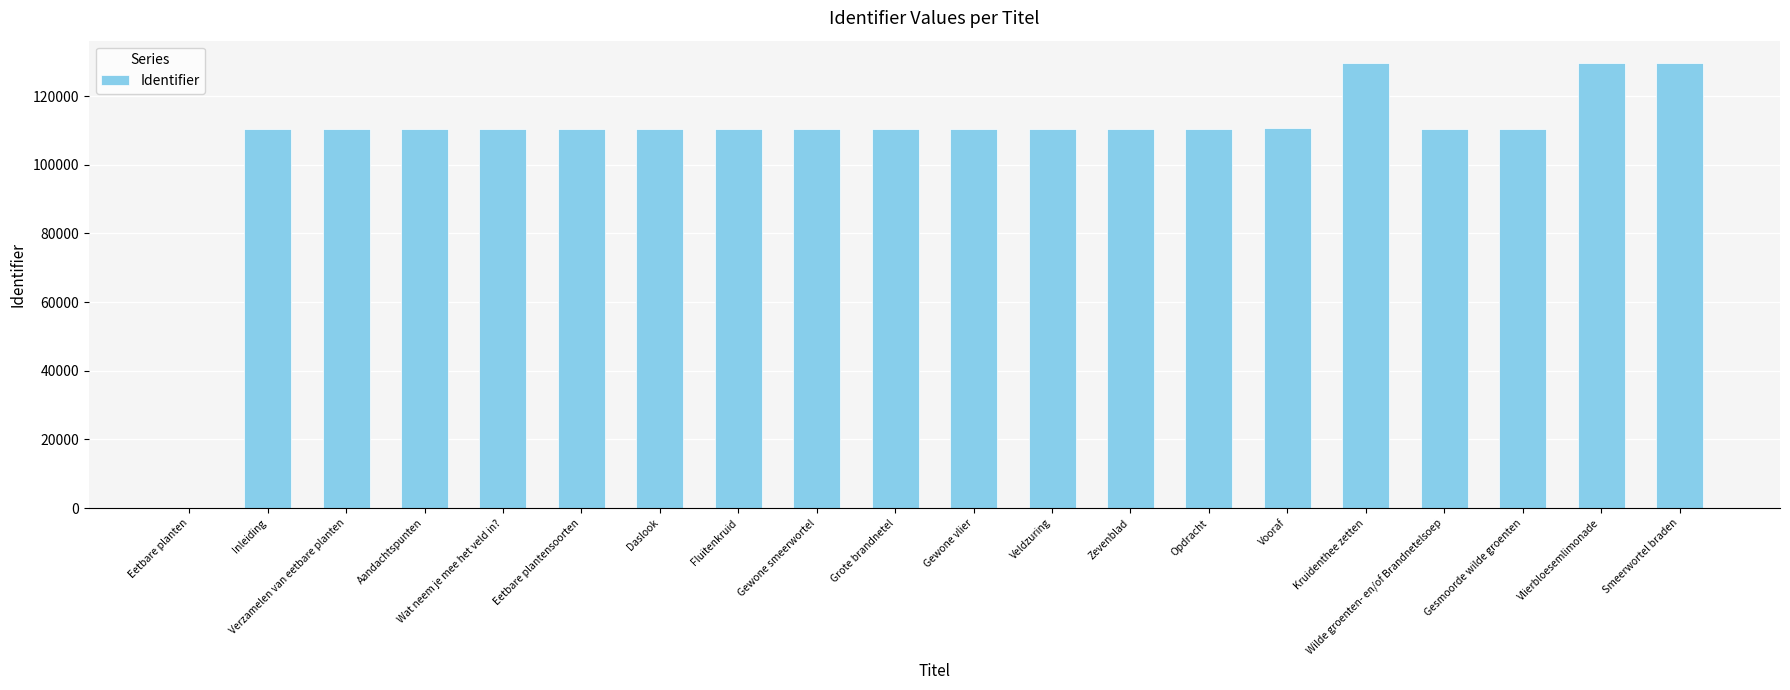

What is the greatest value displayed?

129665